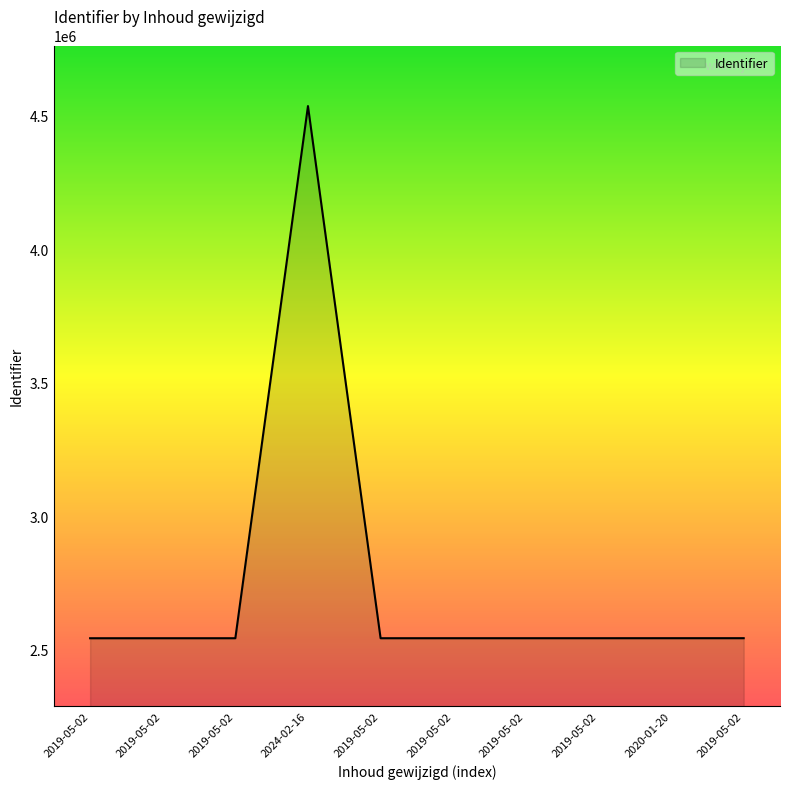

List the labels in order of value, smallest first.

2019-05-02, 2019-05-02, 2019-05-02, 2019-05-02, 2019-05-02, 2019-05-02, 2019-05-02, 2020-01-20, 2019-05-02, 2024-02-16